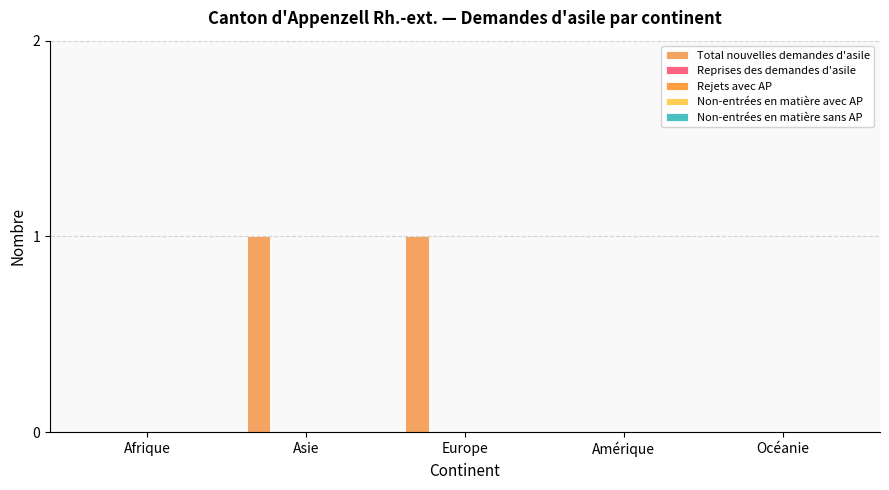

How many distinct data groups are displayed?

1